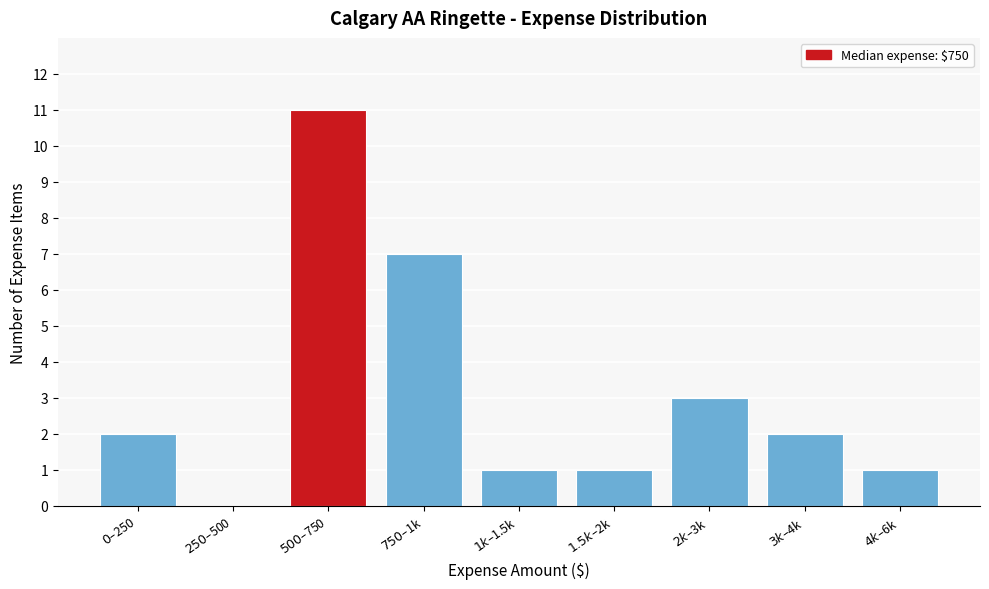

What is the sum of all values?

28